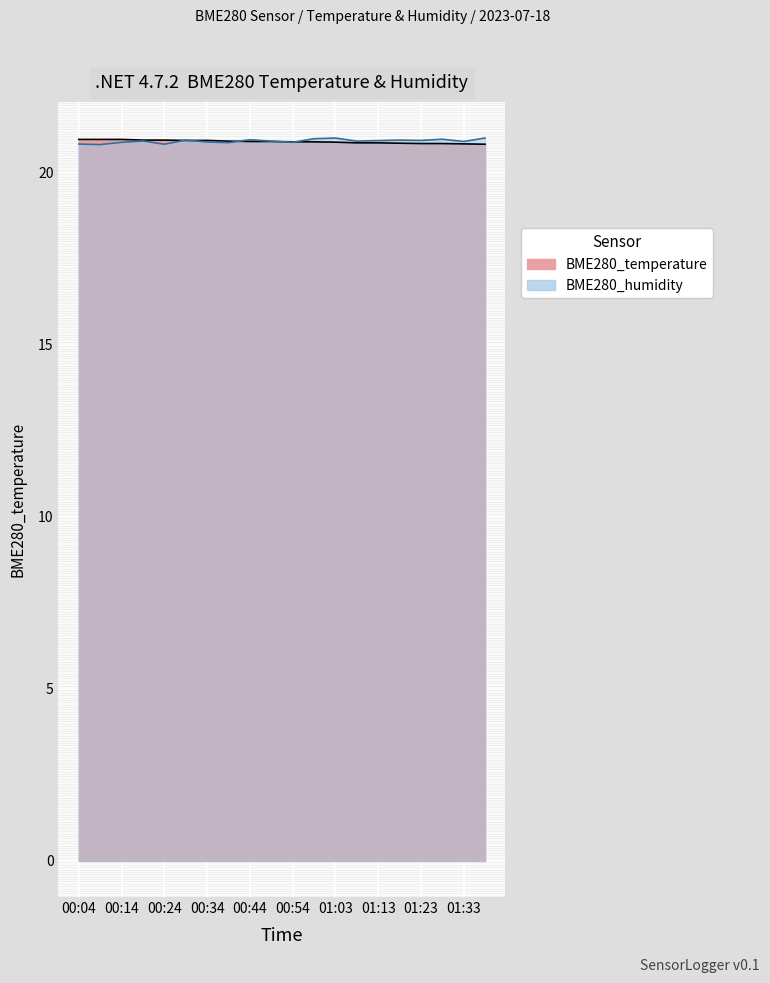

Is it true that BME280_temperature equals 32.3 at 00:49?

False